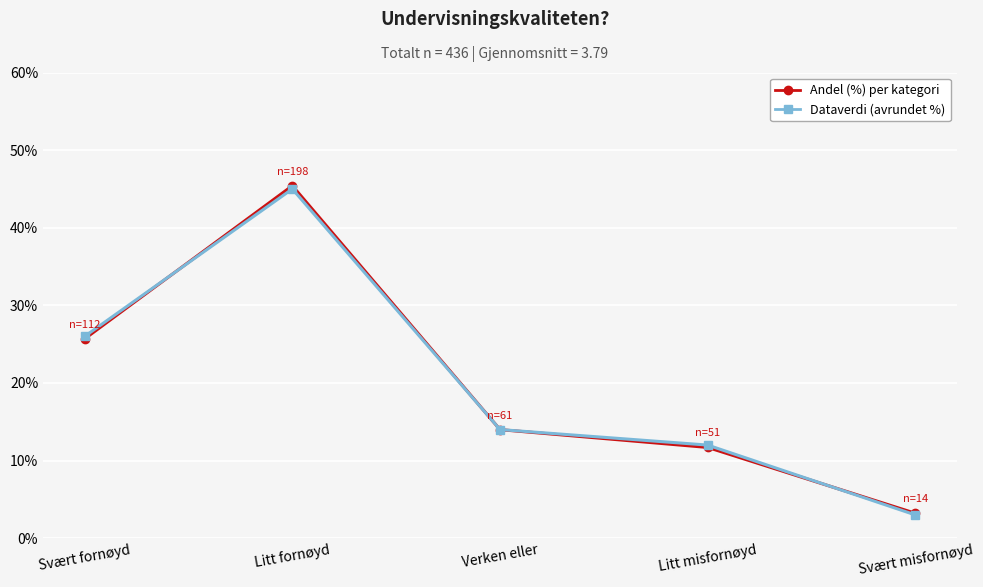

What is the total value across all series at Svært fornøyd?

51.7